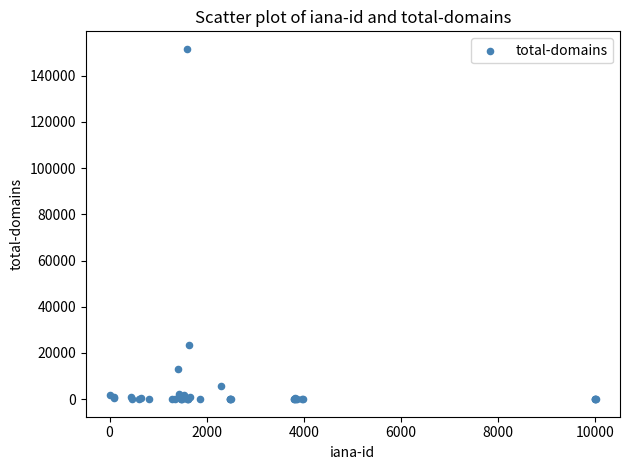

What Y value in the scatter plot is closest to 75789?

23294